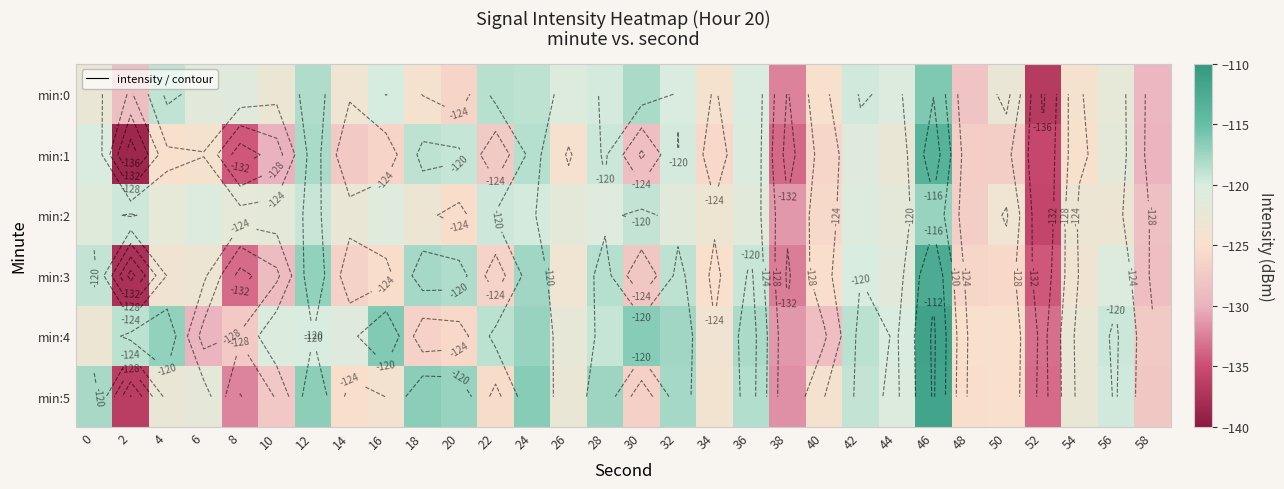

Rank the series at 6 from lowest to highest value.

min:4, min:1, min:3, min:5, min:0, min:2